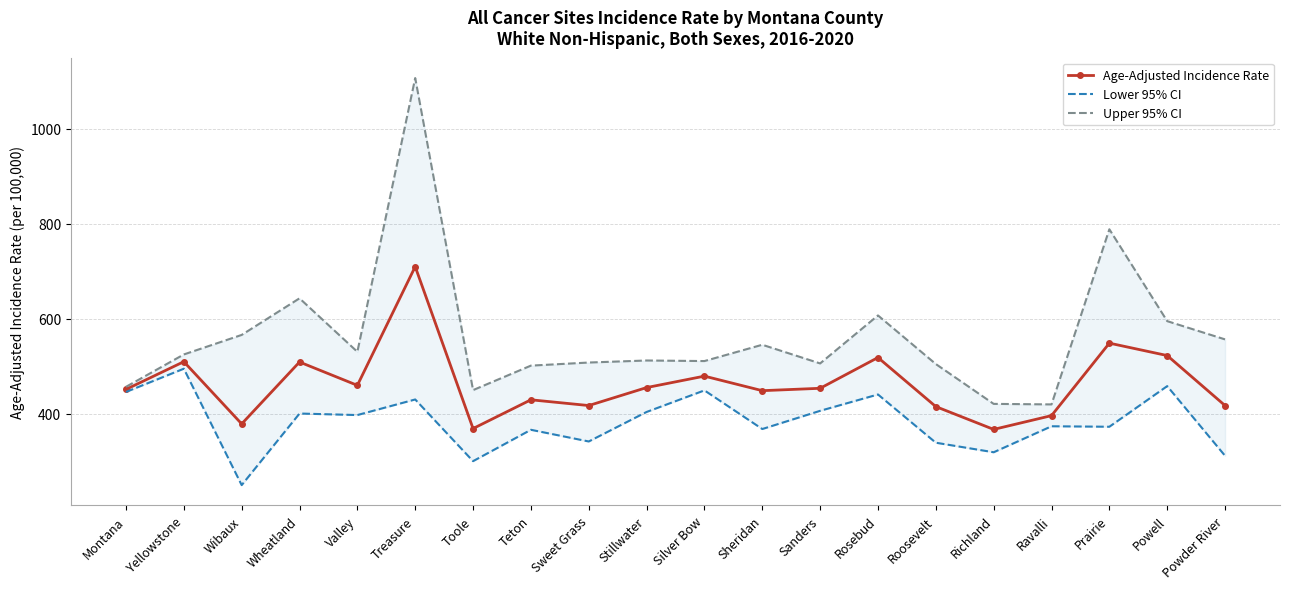

What position from the right is Stillwater?

11